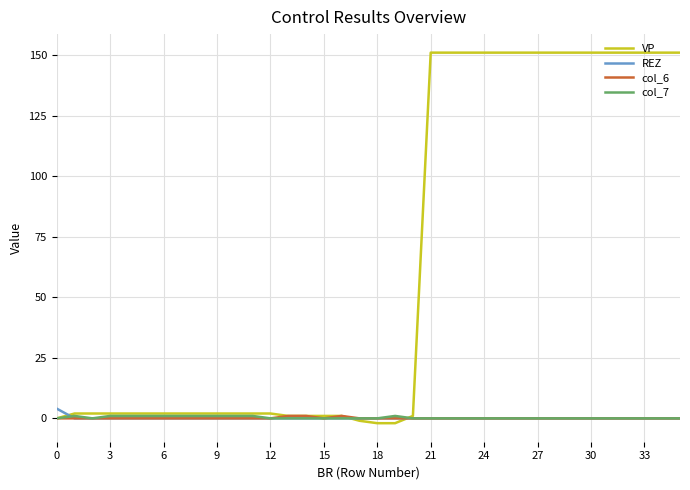

What is the highest value of the VP series?

151